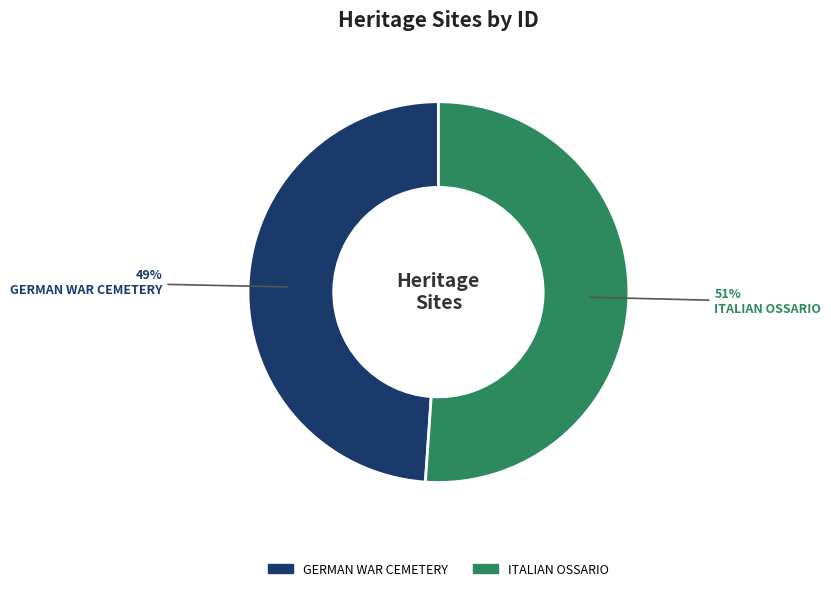

How many segments does this pie chart have?

2